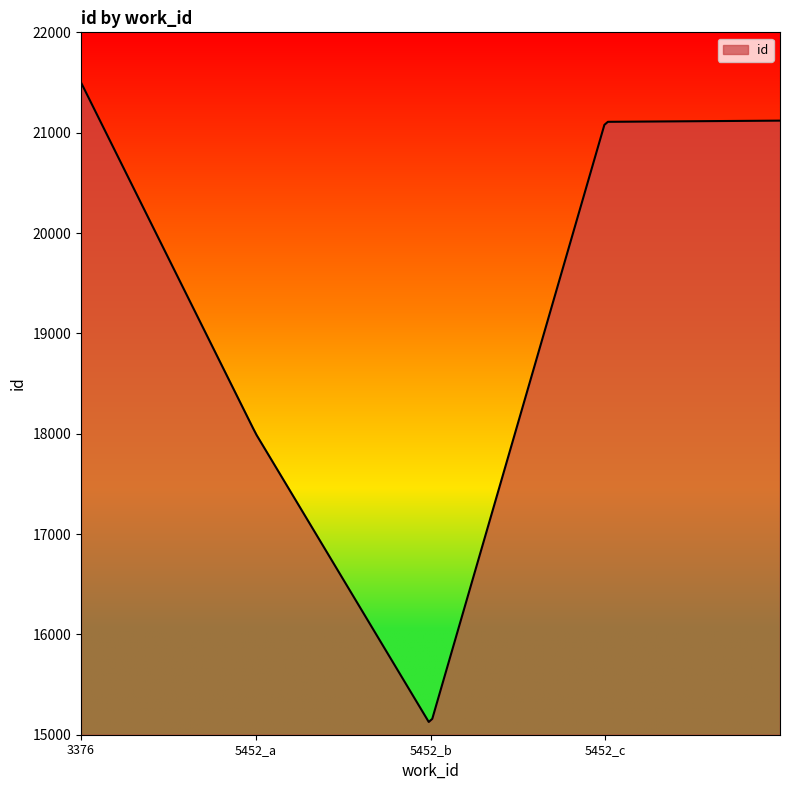

What is the average value?

18891.2